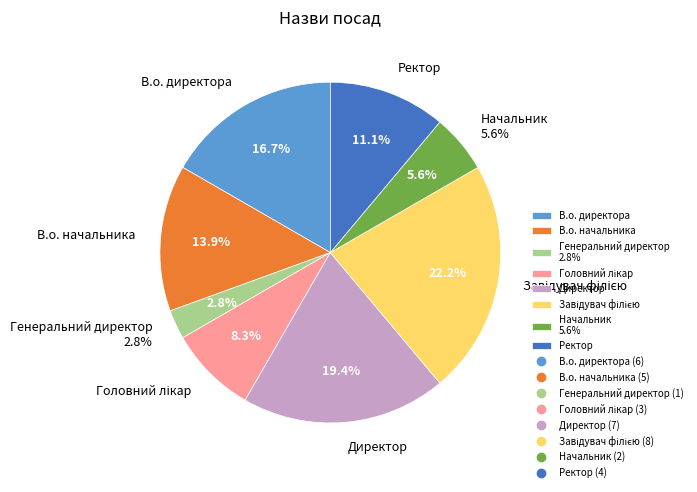

Do Завідувач філією and Начальник together represent more than half of the pie?

No